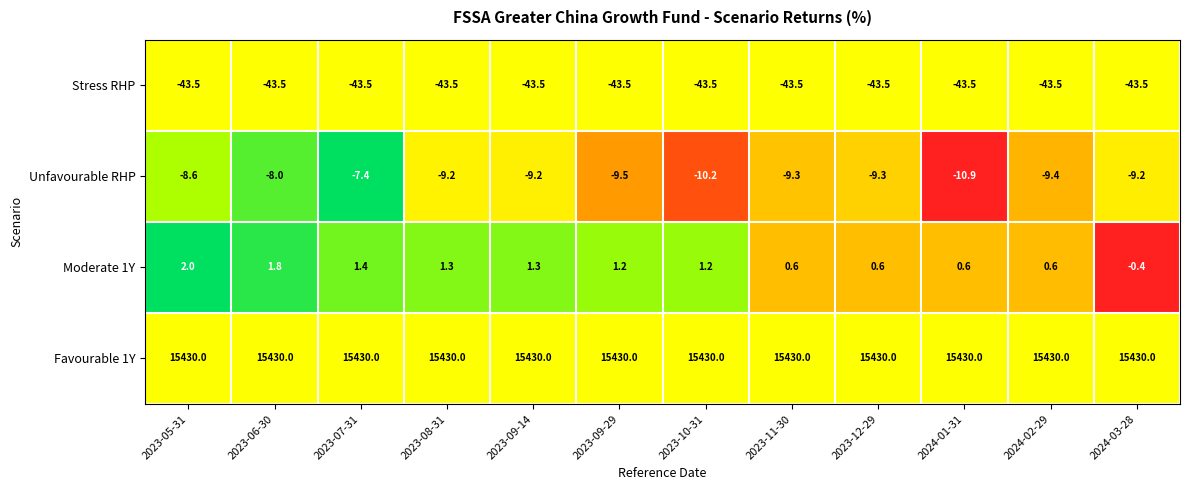

How many data points in Moderate 1Y are above 1?

7